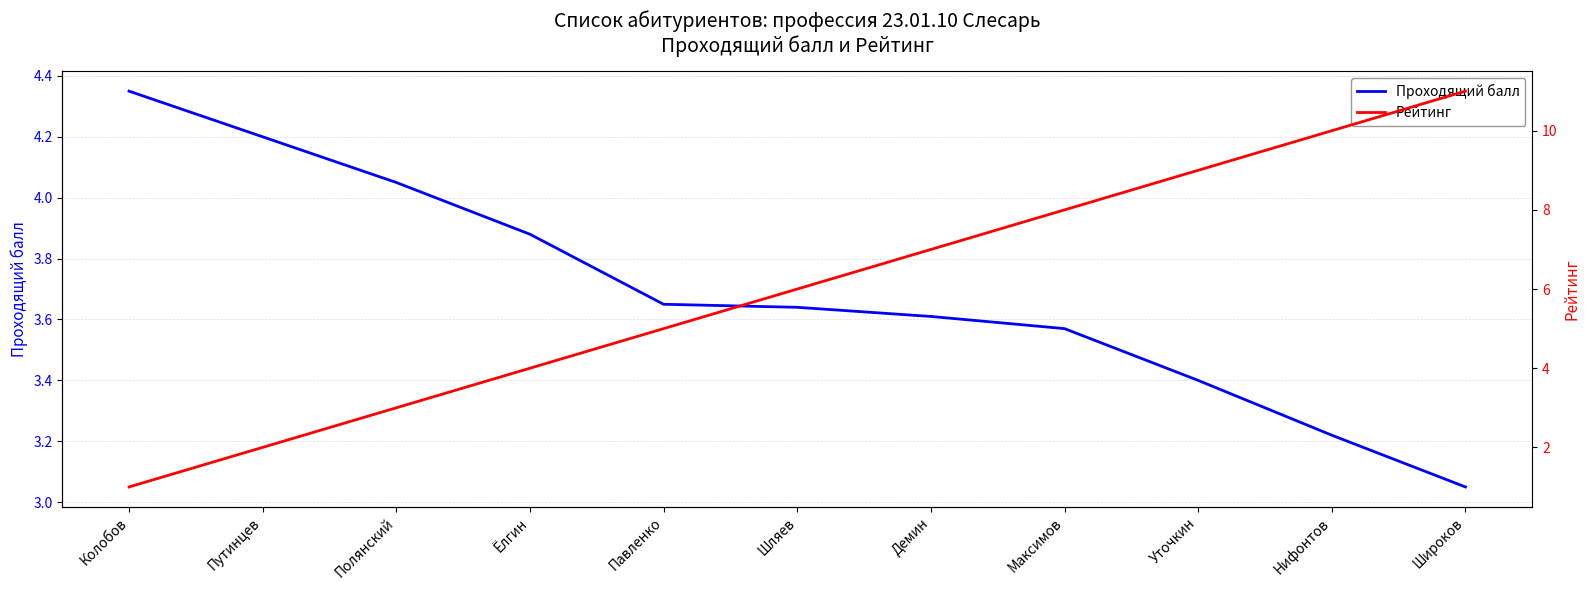

Rank the series at Путинцев from lowest to highest value.

Рейтинг, Проходящий балл